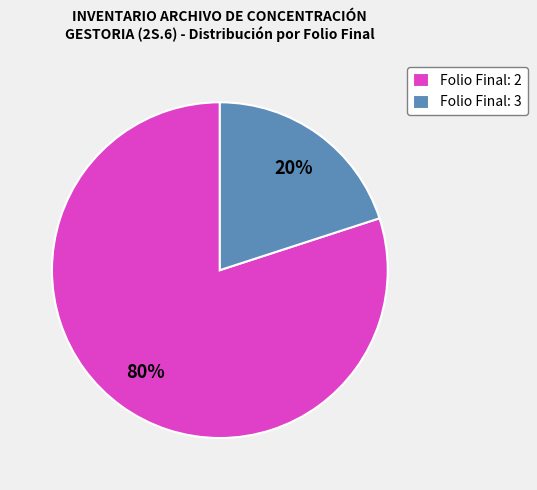

Count the number of slices in the pie.

2